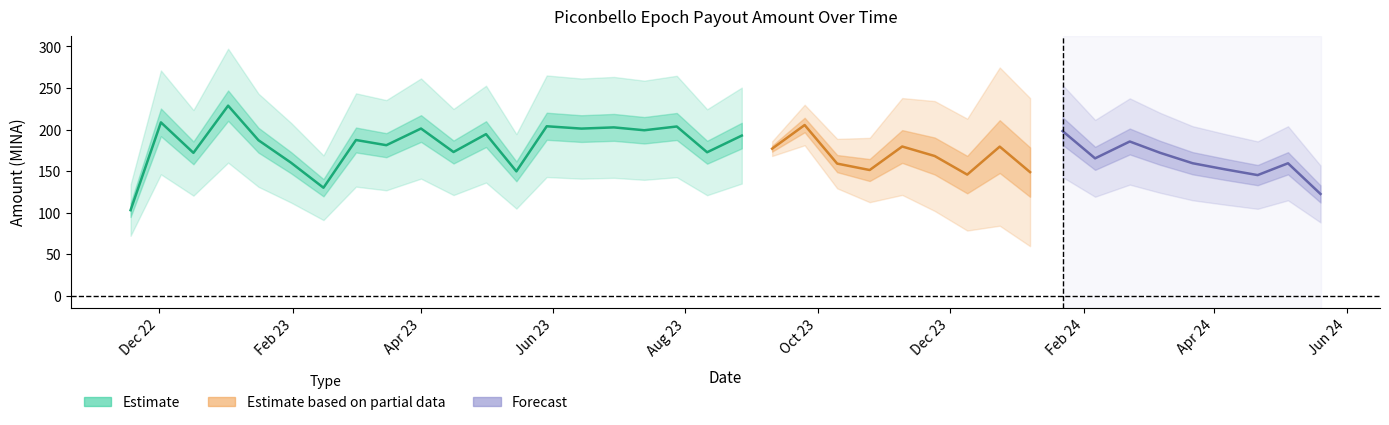

What is the difference between the values at 2023-08-27 and 2023-12-24?

13.3